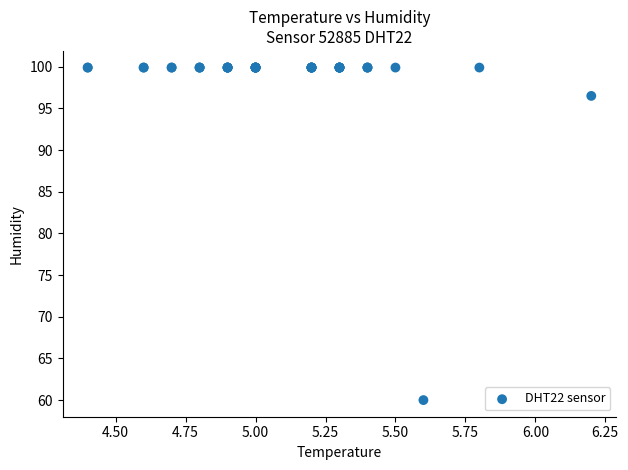

What Y value in the scatter plot is closest to 79?

96.5